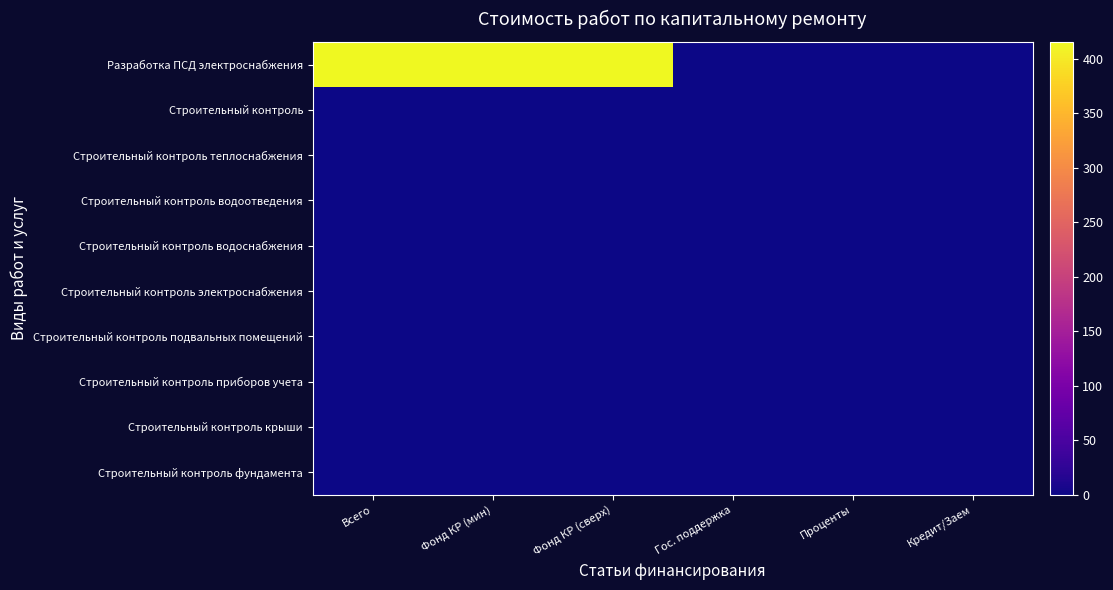

Which series has the largest range (max minus min)?

Разработка ПСД электроснабжения